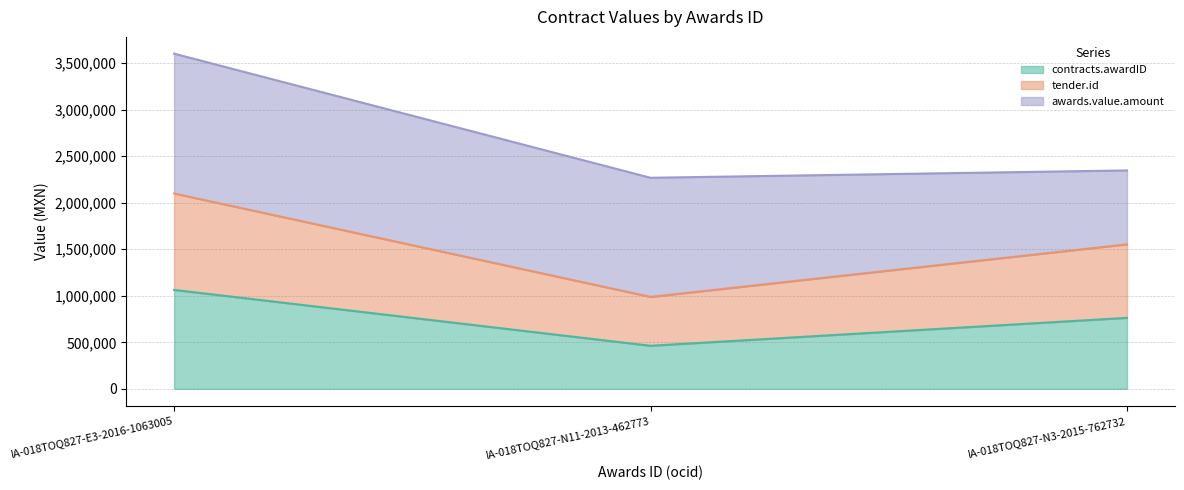

Count the number of categories in the chart.

3